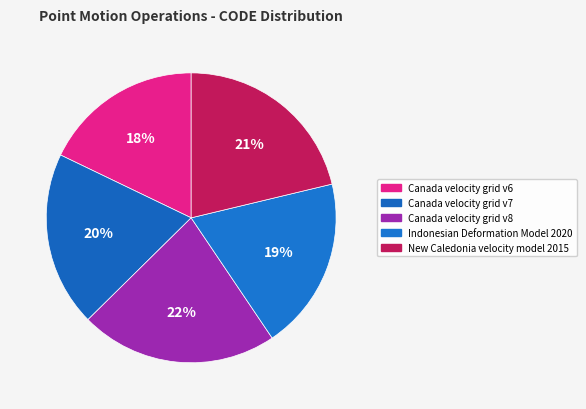

Is it true that Canada velocity grid v8 is 30% of the pie?

False